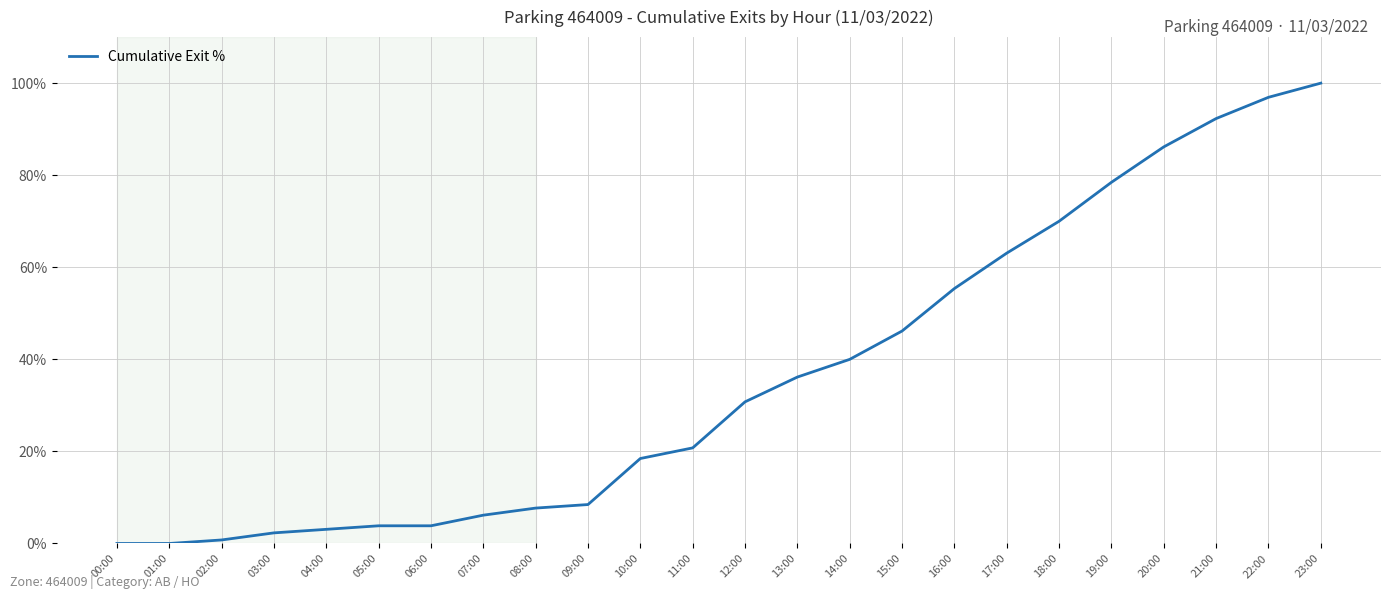

How many lines are shown in the chart?

1